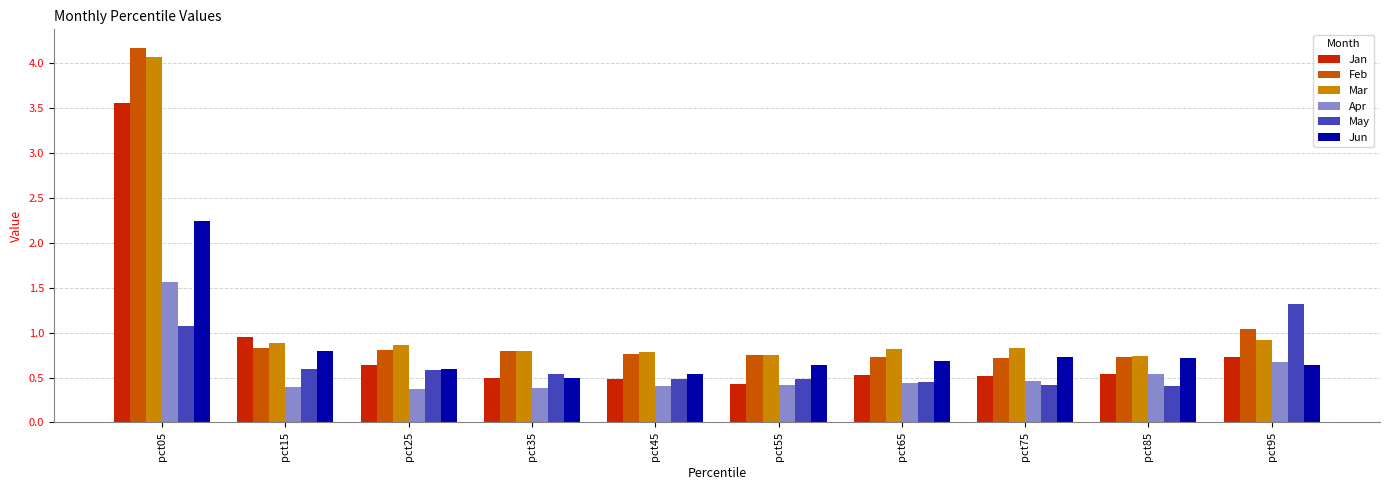

How many bars are there in each group?

6